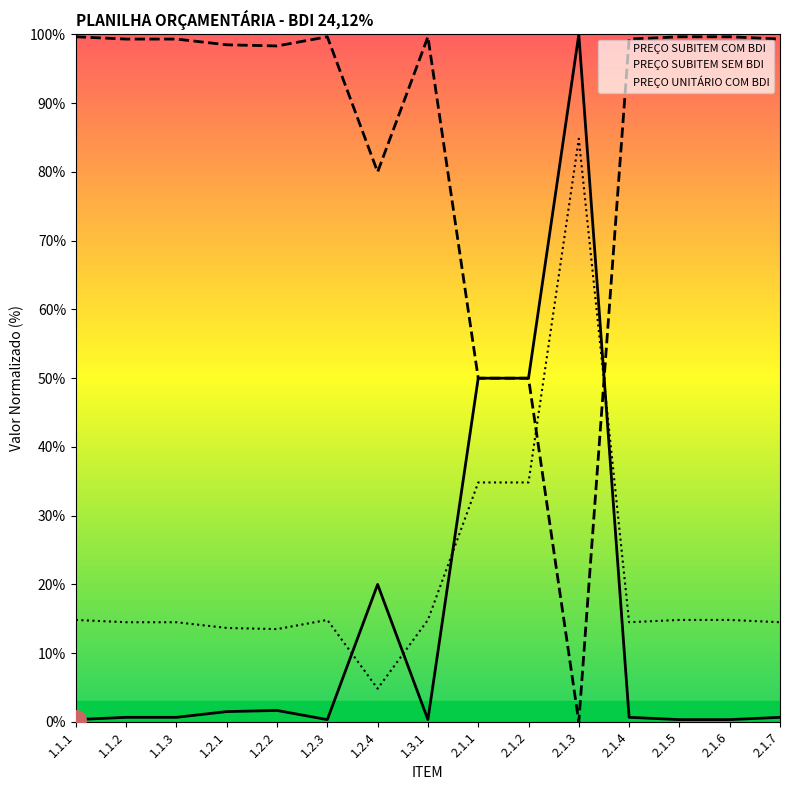

What is the difference between the maximum and minimum values in the PREÇO SUBITEM SEM BDI series?

99.7